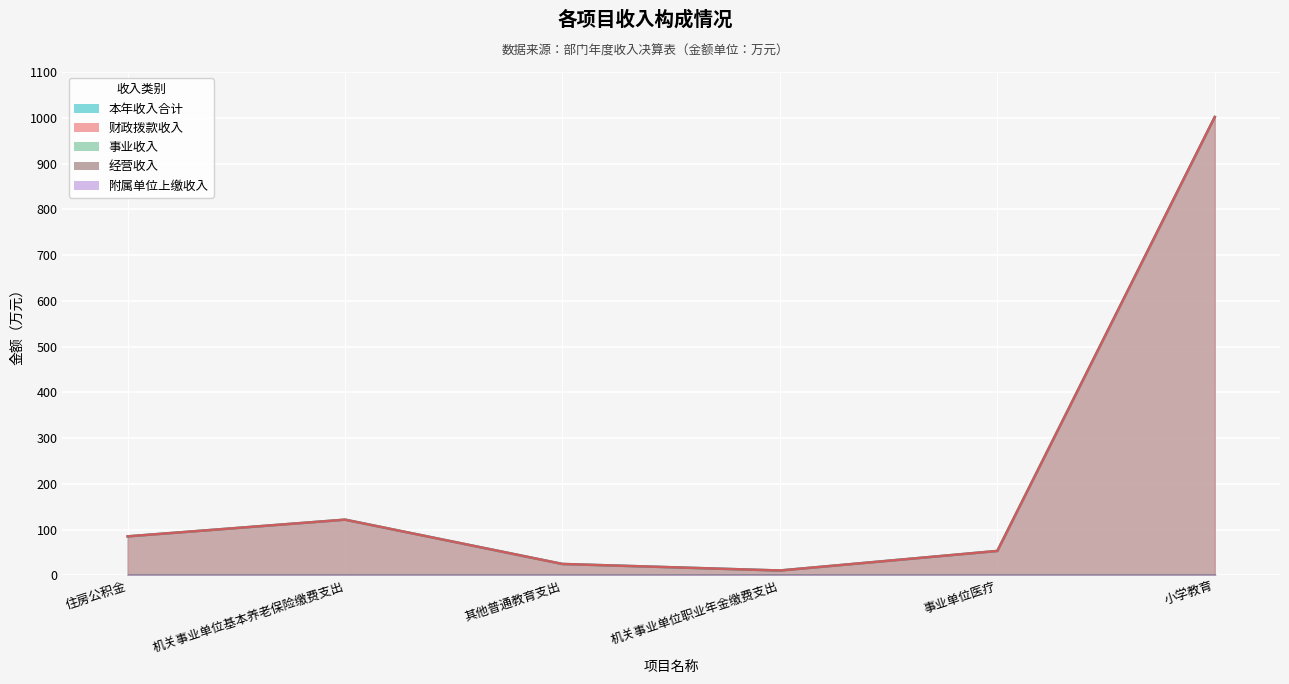

Which category has the highest value across all series?

小学教育